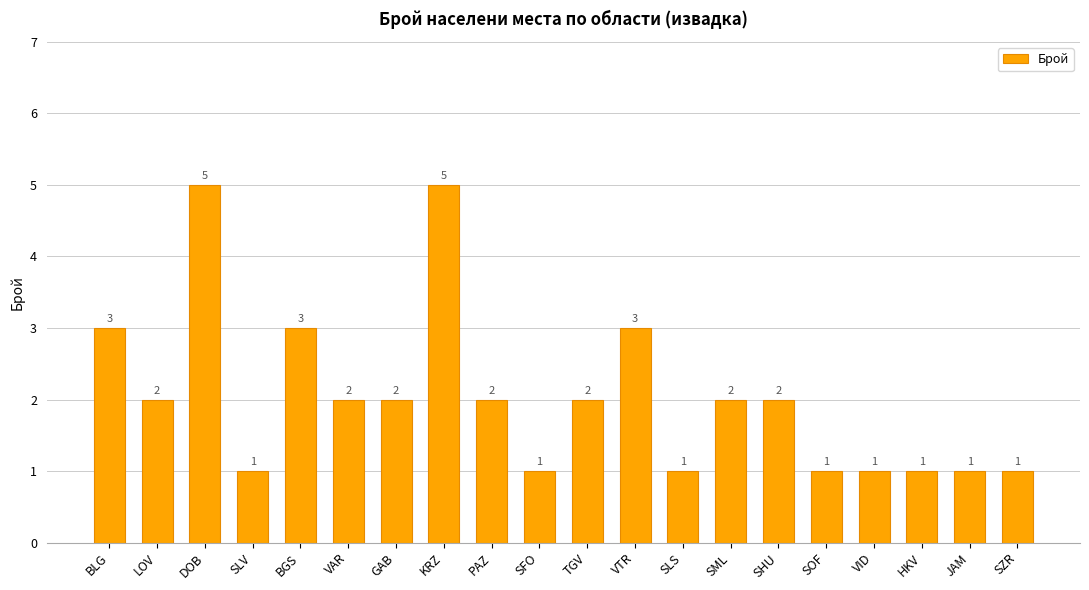

What is the value of the 13th bar from the left?

1